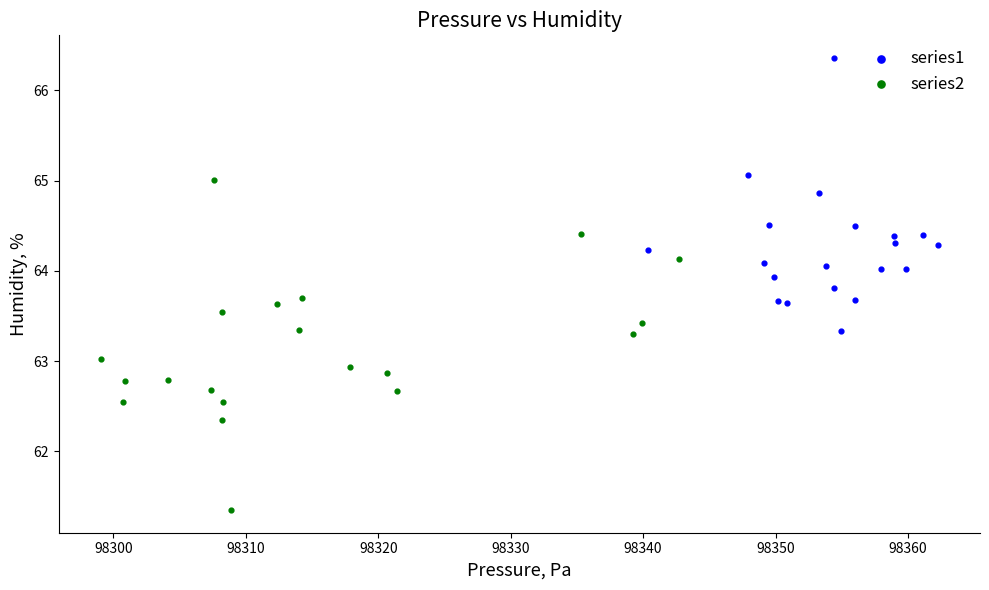

Which series reaches the maximum Y coordinate?

series1